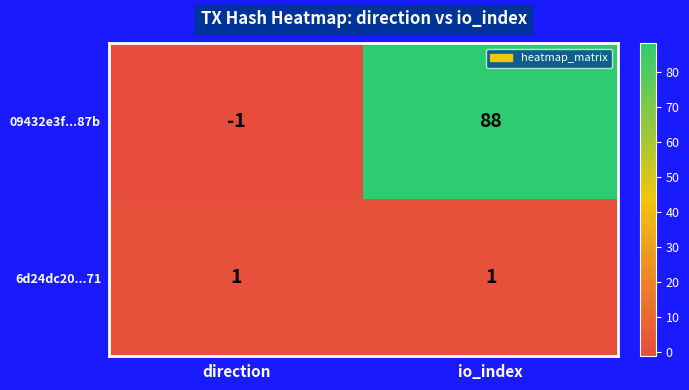

The value of 09432e3f...87b at io_index is 34. True or false?

False